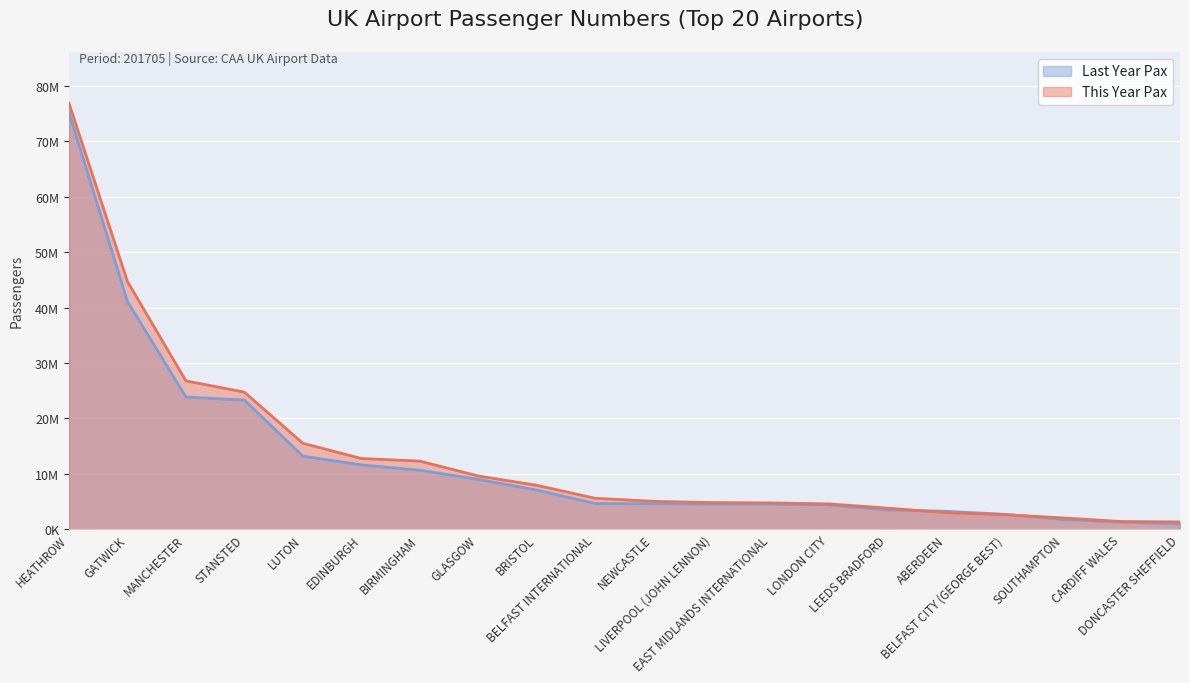

How many values in the Last Year Pax series exceed 4633195?

9